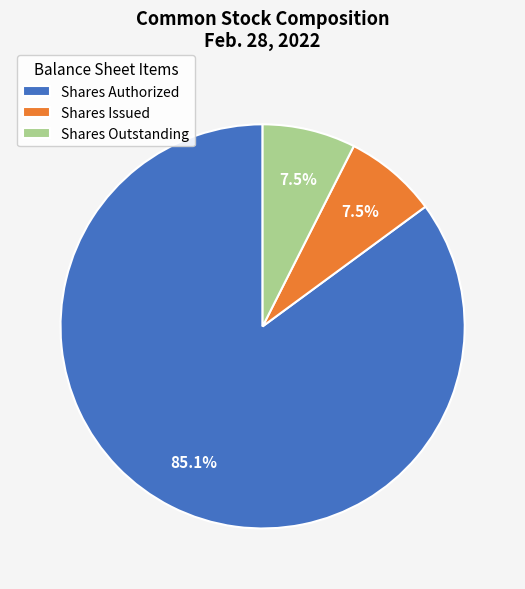

Which slice is the largest?

Shares Authorized